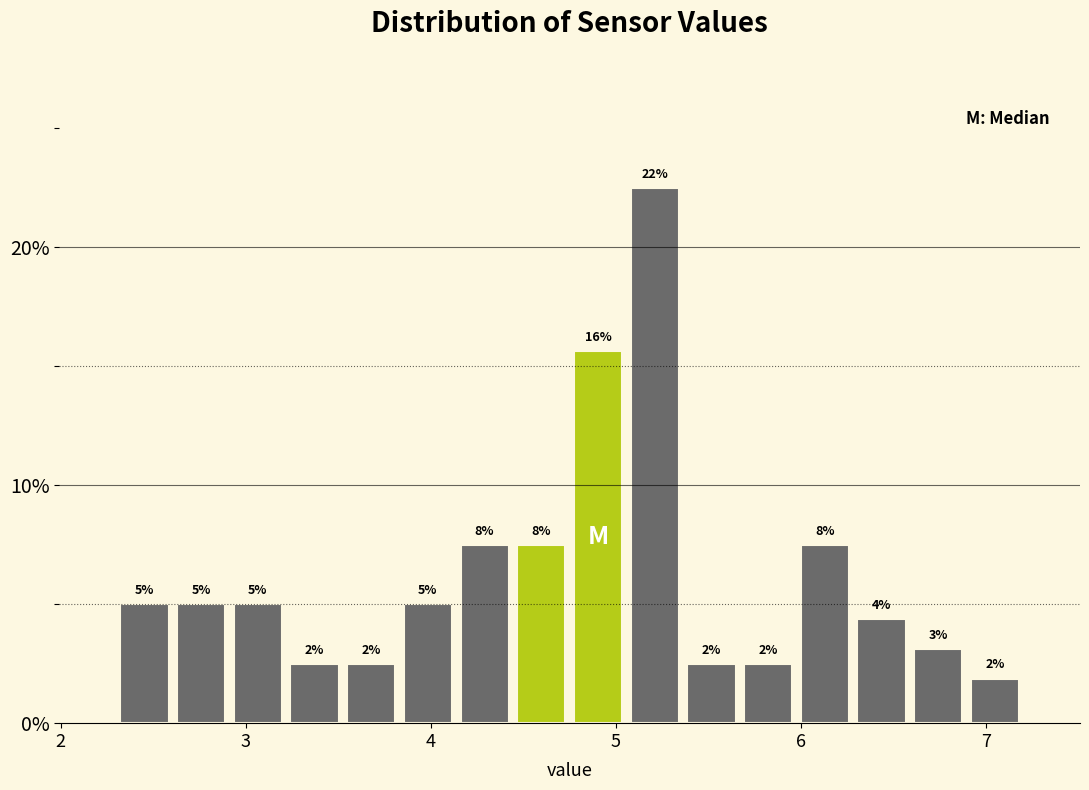

Read against the x-axis, roughly where is the centre of the tallest bar?

5.2